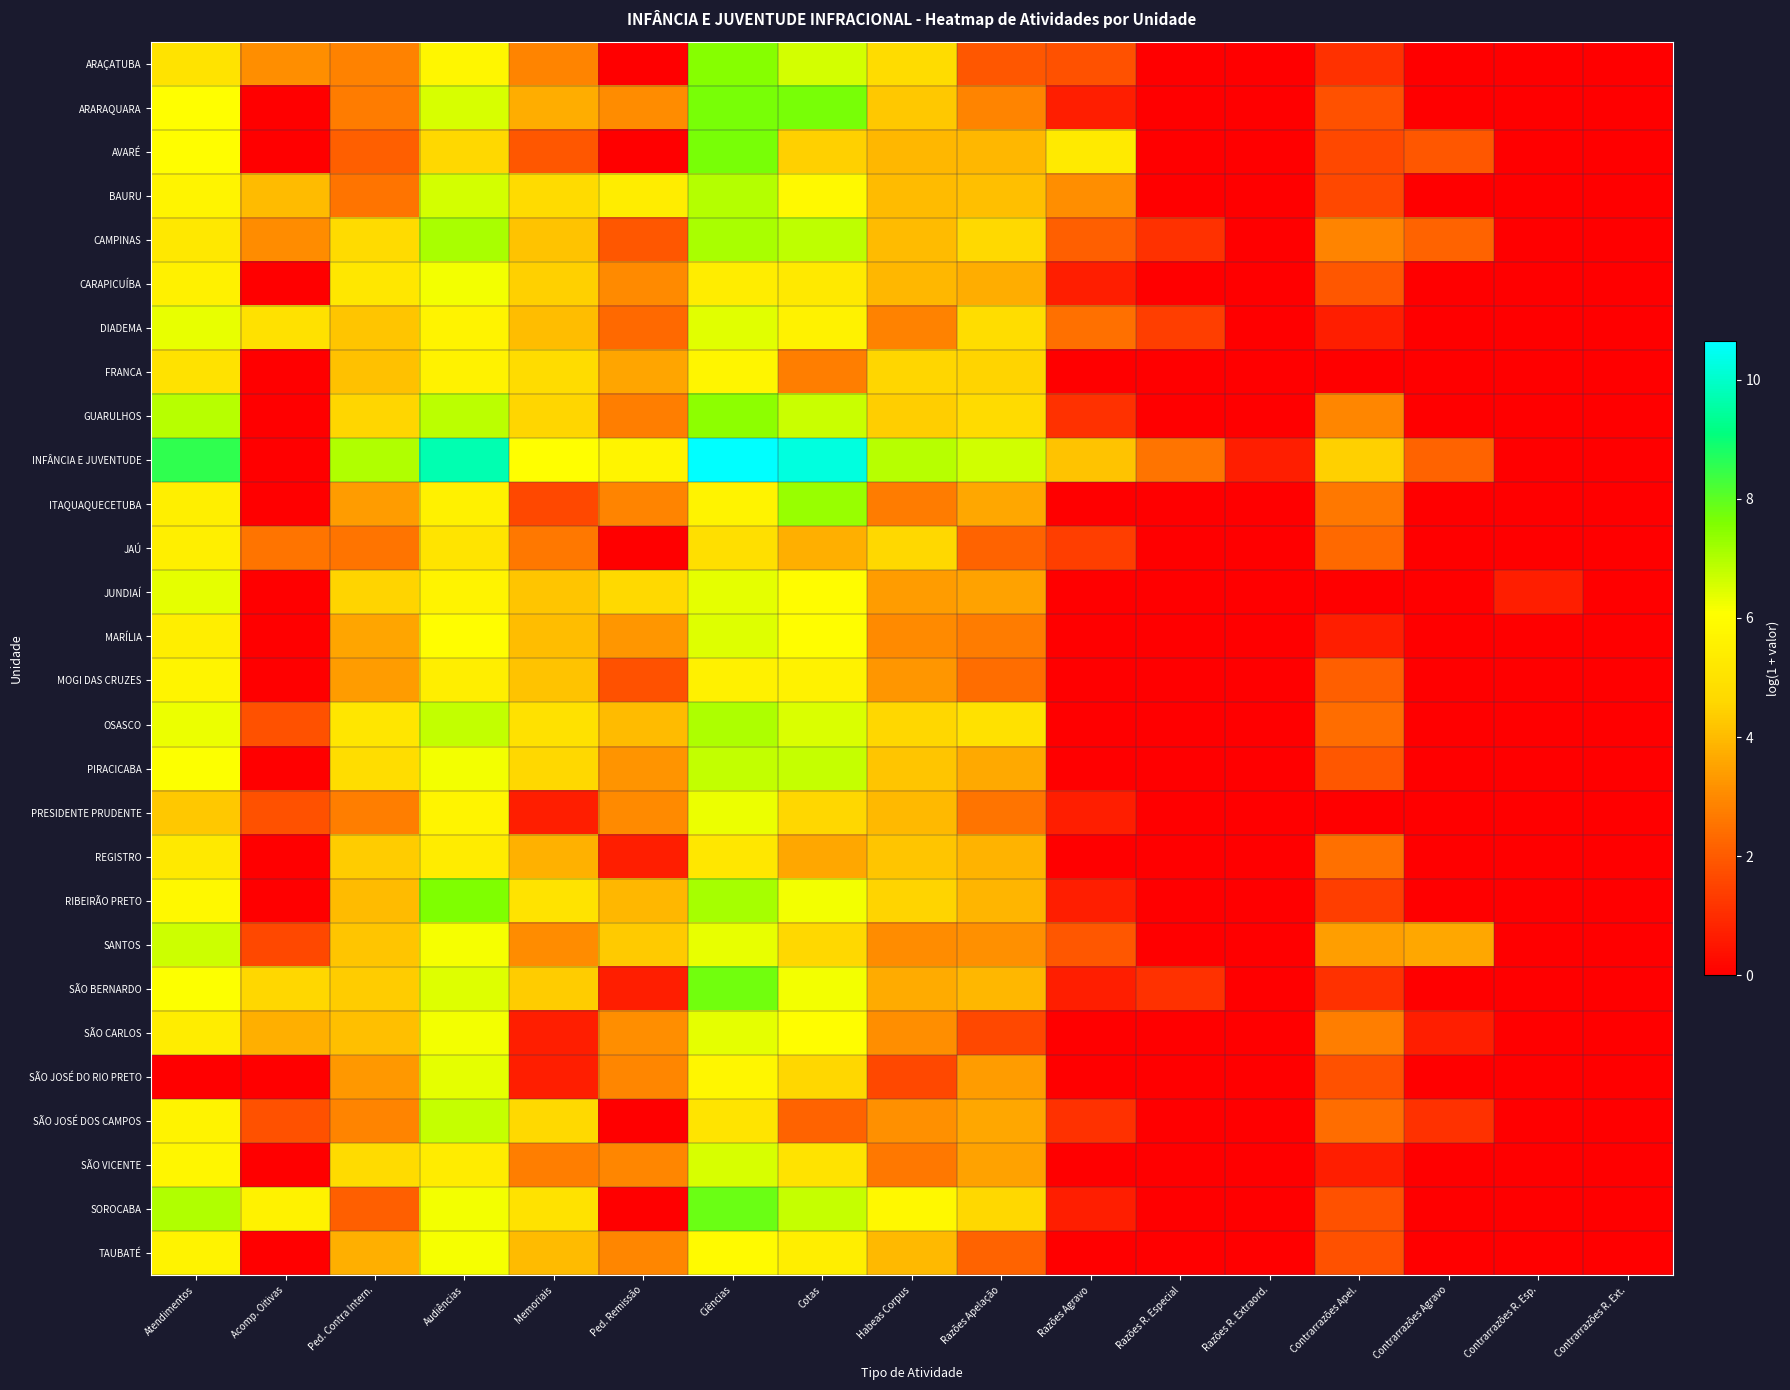

How many distinct data groups are displayed?

28